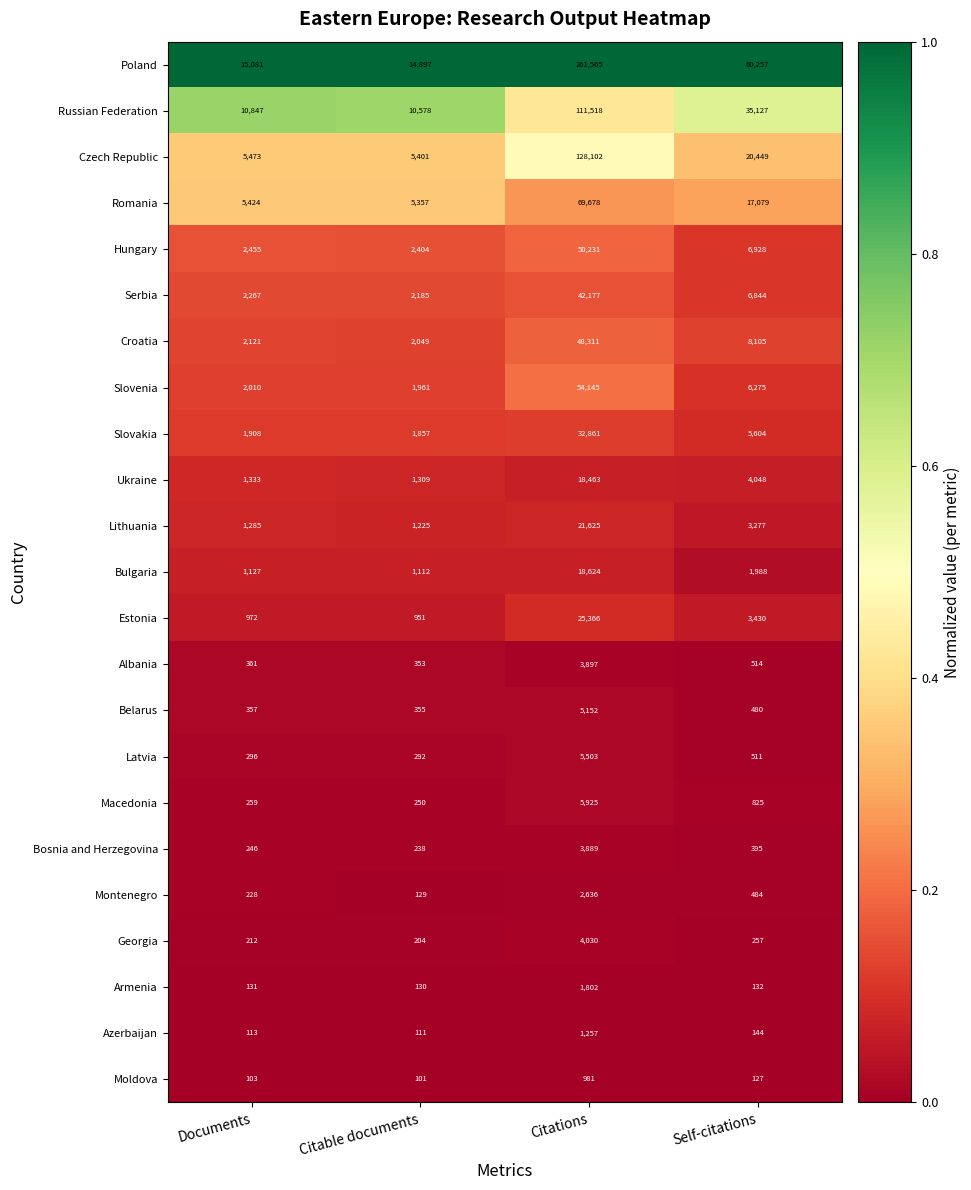

The value of Romania at Documents is 5424. True or false?

True